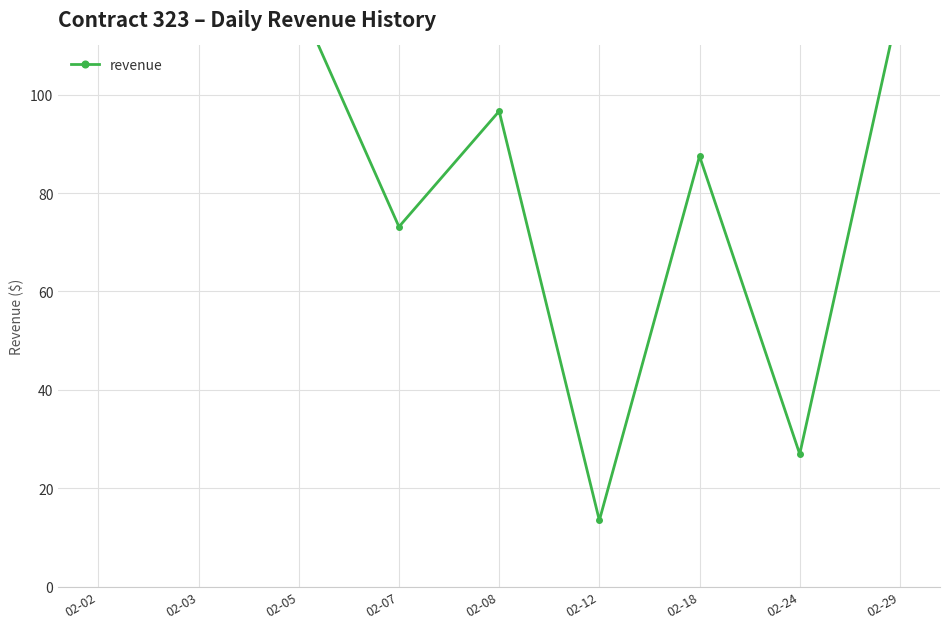

What is the change in value from 02-02 to 02-07?

-81.5